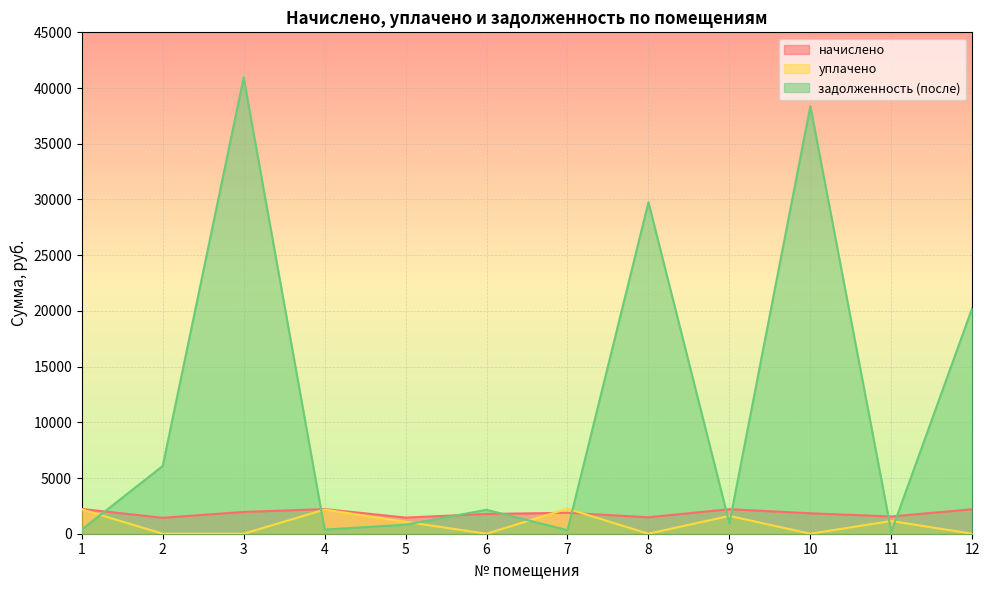

The задолженность (после) series shows 313.4 at 7. True or false?

True